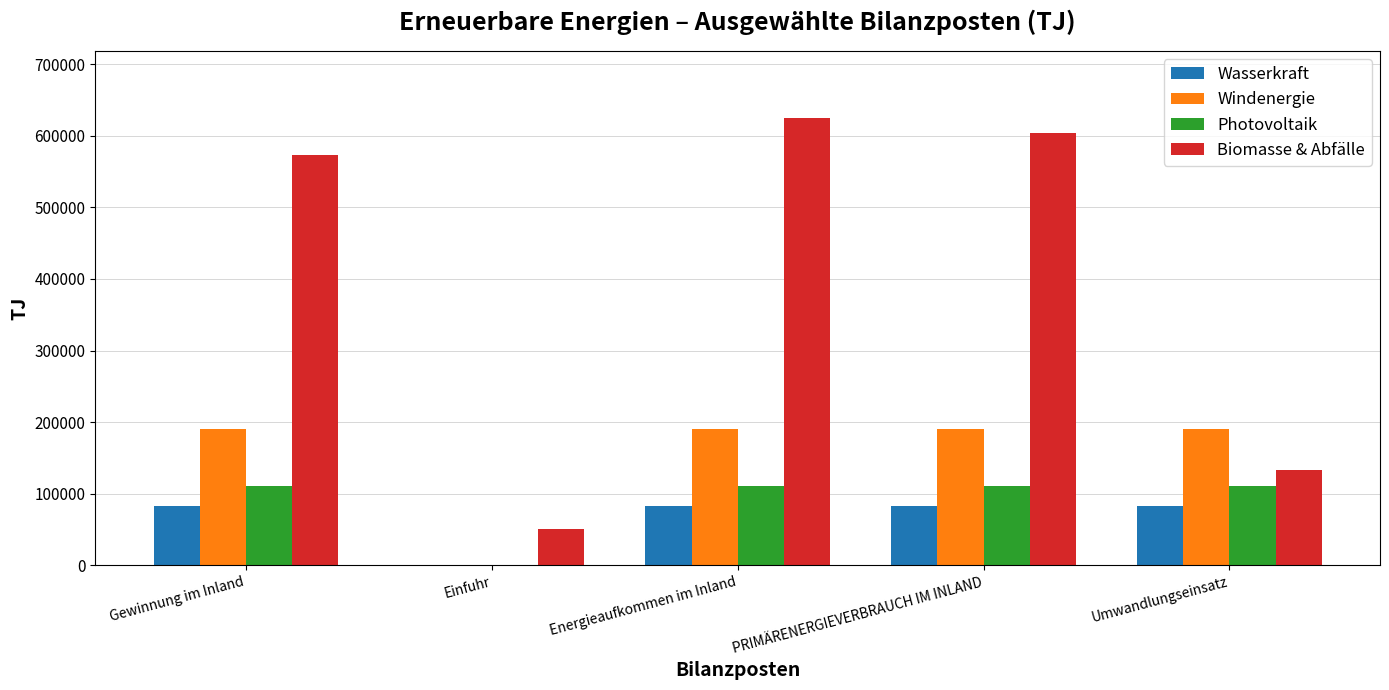

What is the approximate value of Biomasse & Abfälle at Energieaufkommen im Inland, to the nearest 10?

624320